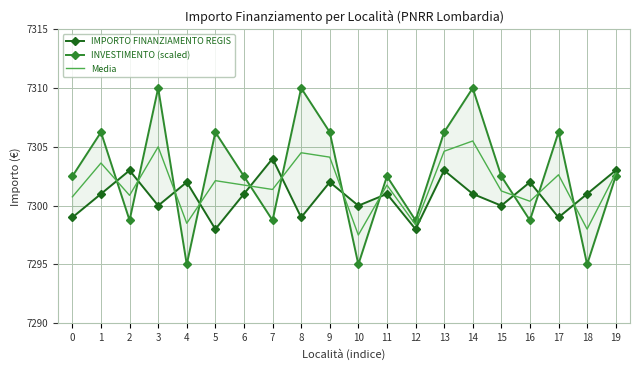

True or false: INVESTIMENTO (scaled) has a value of 7310.0 at 14.

True